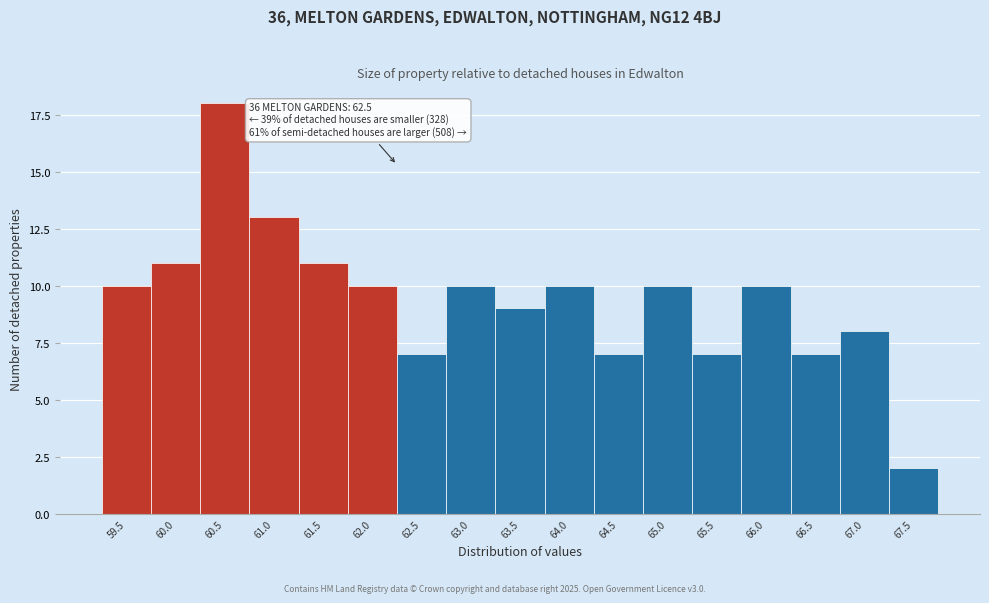

Reading left to right, extract all data points from this chart.

59.5=10	60.0=11	60.5=18	61.0=13	61.5=11	62.0=10	62.5=7	63.0=10	63.5=9	64.0=10	64.5=7	65.0=10	65.5=7	66.0=10	66.5=7	67.0=8	67.5=2